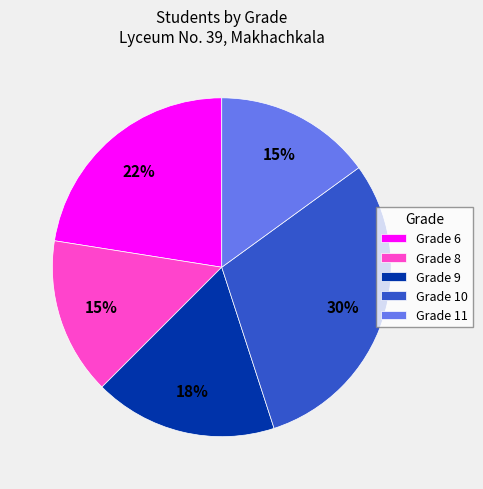

Is it true that Grade 10 is 30% of the pie?

True